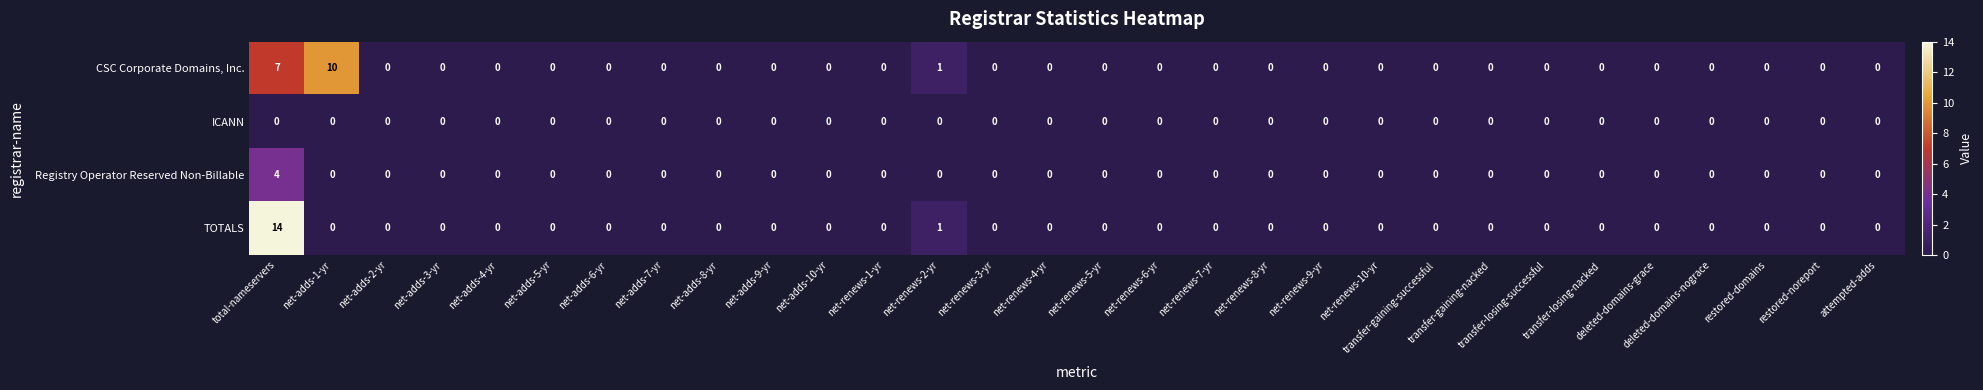

What is the difference between the second highest and second lowest values in the CSC Corporate Domains, Inc. series?

7